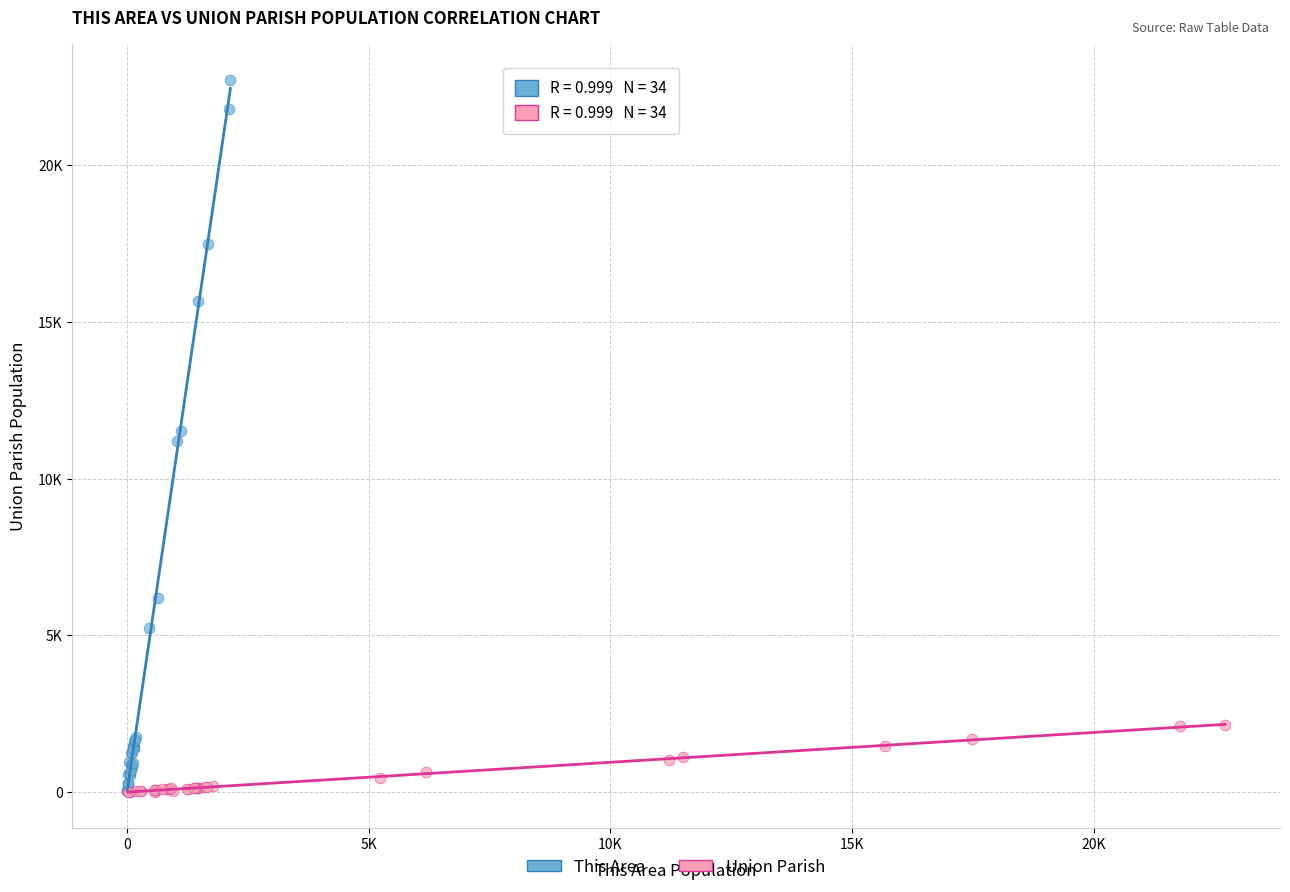

Which series reaches the maximum Y coordinate?

This Area